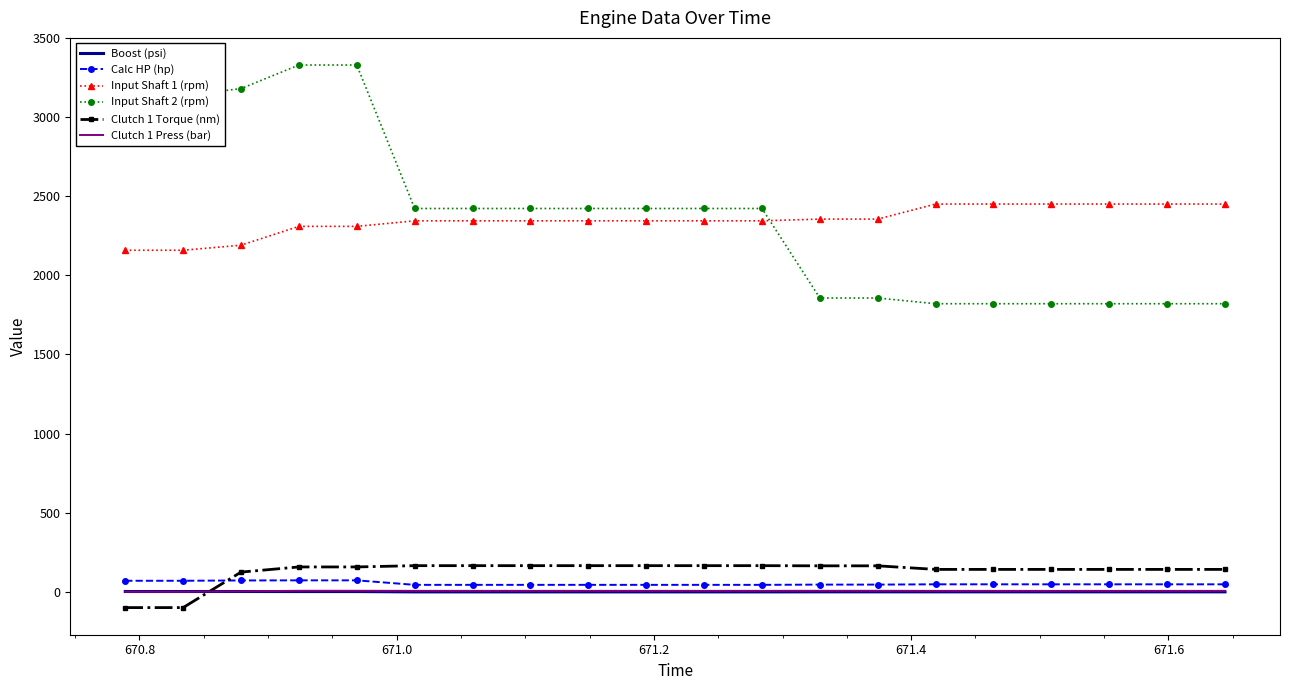

True or false: Clutch 1 Torque (nm) and Input Shaft 2 (rpm) intersect in this chart.

False